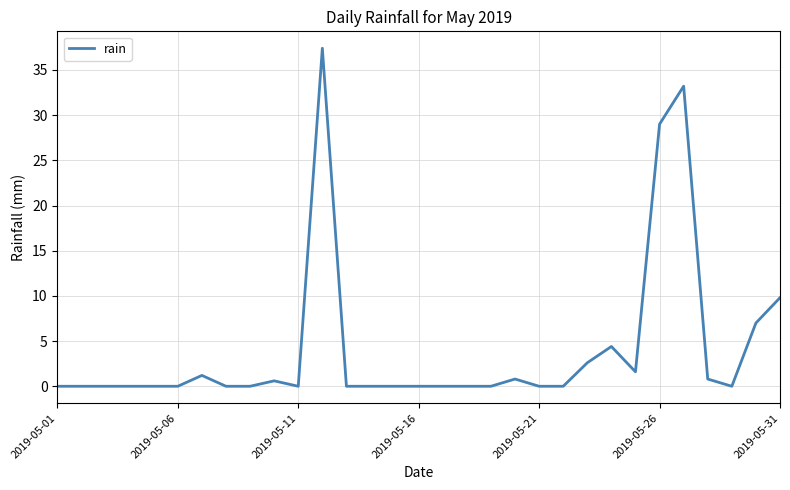

How many lines are shown in the chart?

1